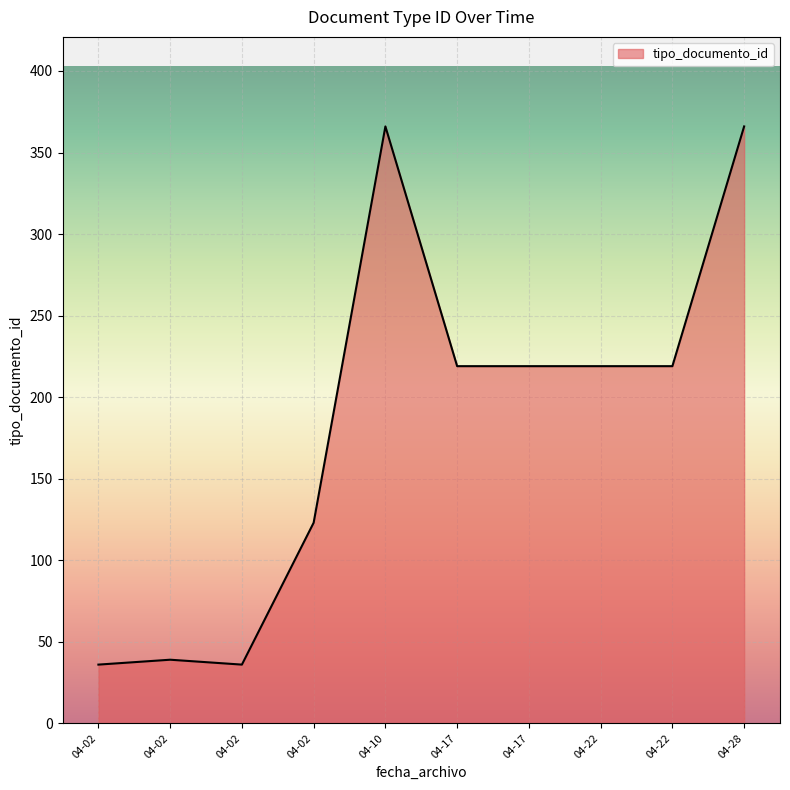

How many lines are shown in the chart?

1